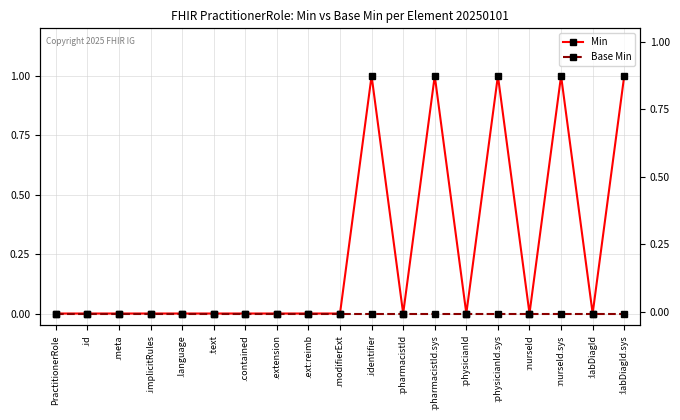

True or false: Min and Base Min cross at least once.

False